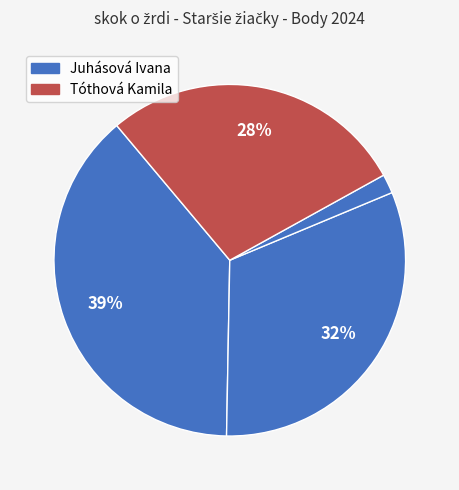

Count the number of slices in the pie.

4